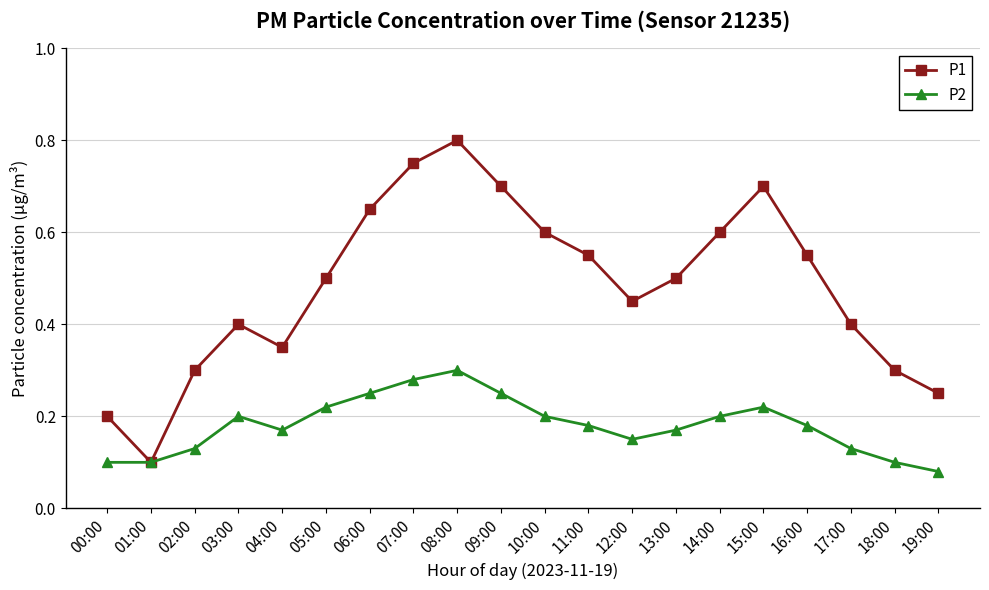

How many lines are shown in the chart?

2